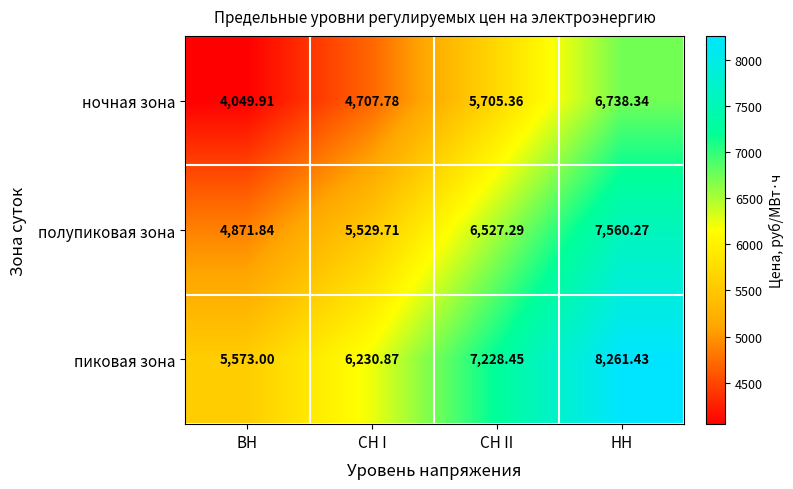

At which category does the chart reach its peak across all series?

НН